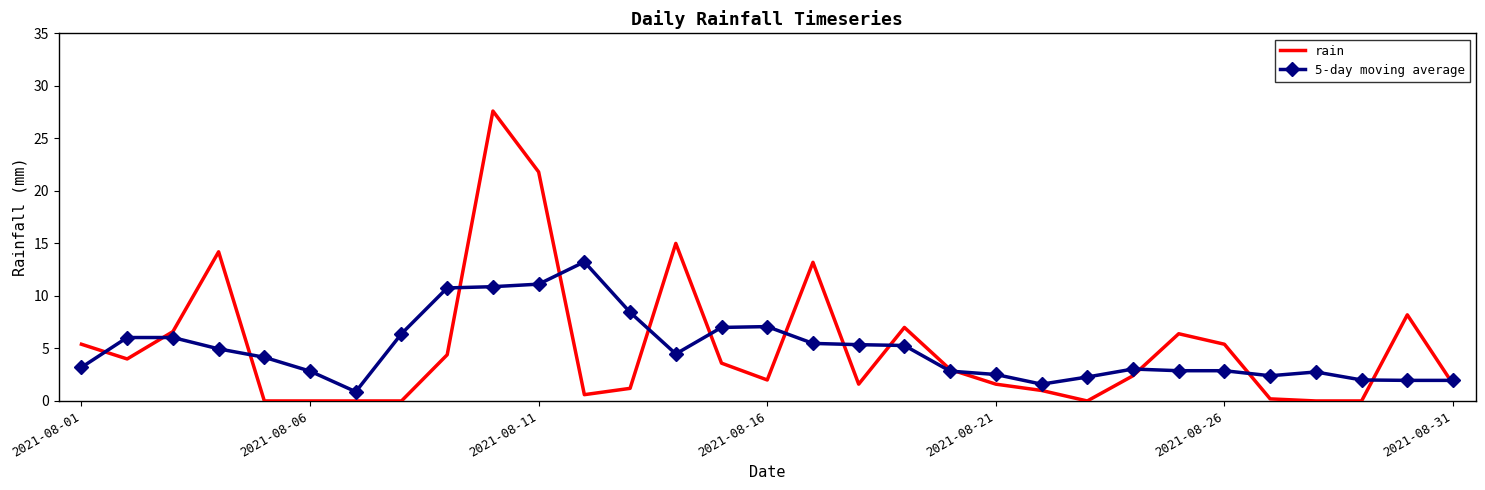

Which series has the largest range (max minus min)?

rain